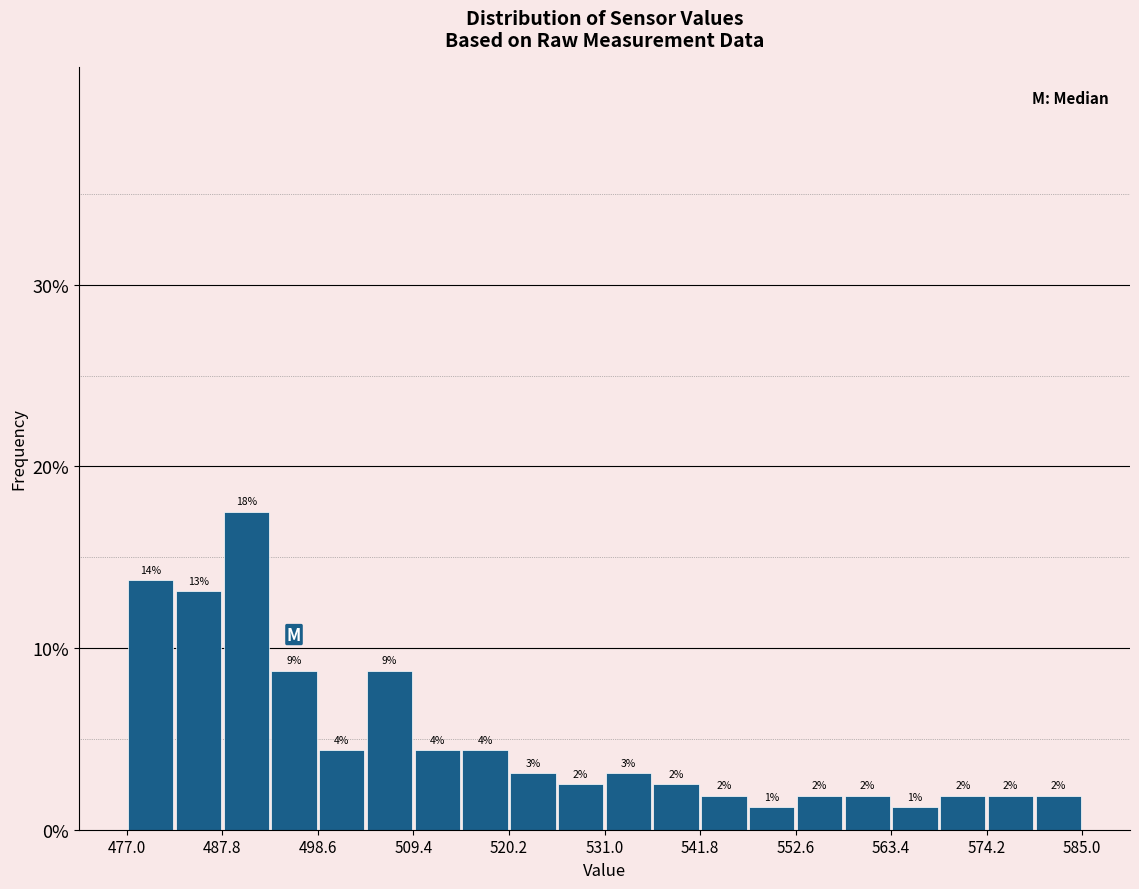

Read against the x-axis, roughly where is the centre of the tallest bar?

490